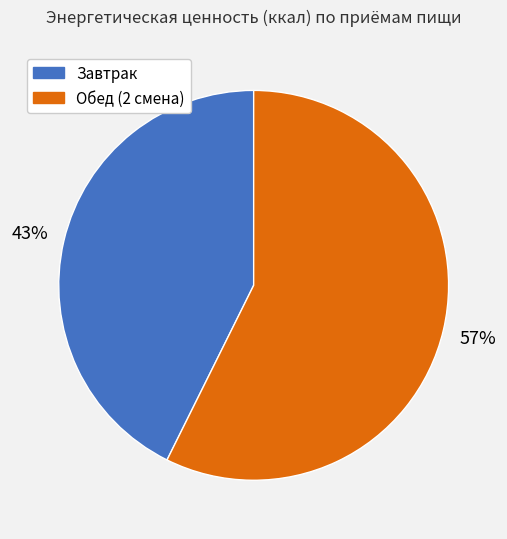

To the nearest percent, what is the combined percentage of Завтрак and Обед (2 смена)?

100%